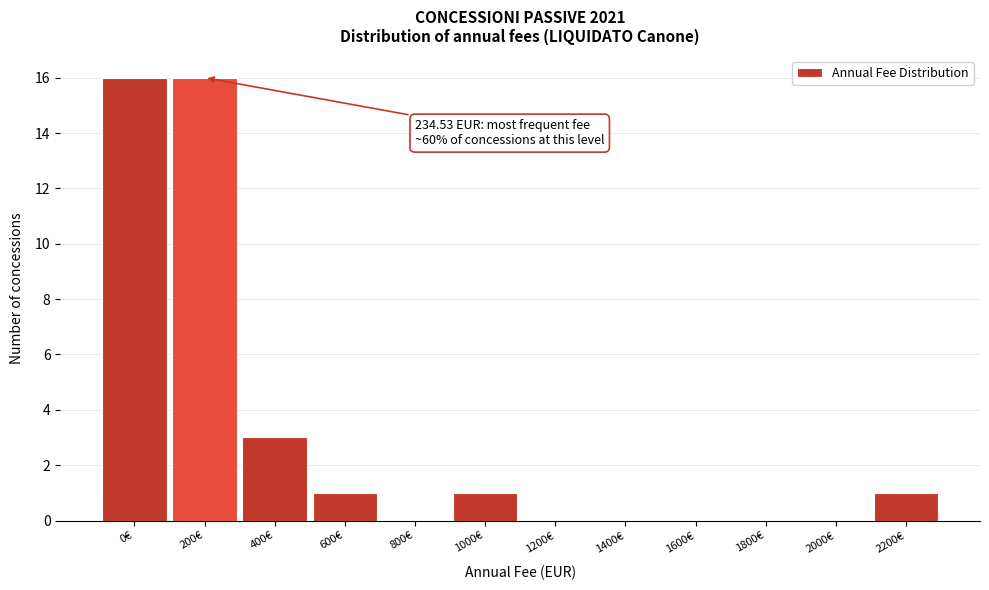

Reading left to right, list all the values displayed in this chart.

0€=16	200€=16	400€=3	600€=1	800€=0	1000€=1	1200€=0	1400€=0	1600€=0	1800€=0	2000€=0	2200€=1